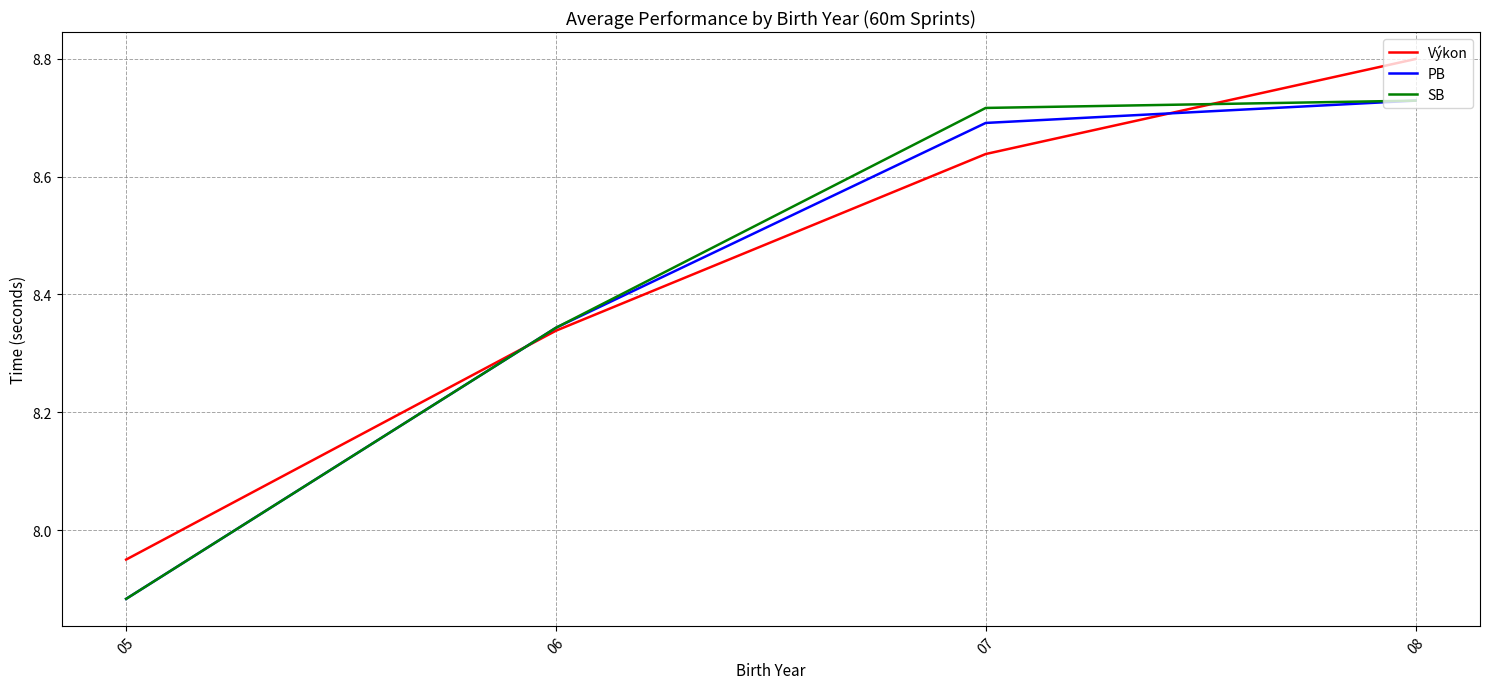

True or false: PB has a value of 14.7 at 07.

False